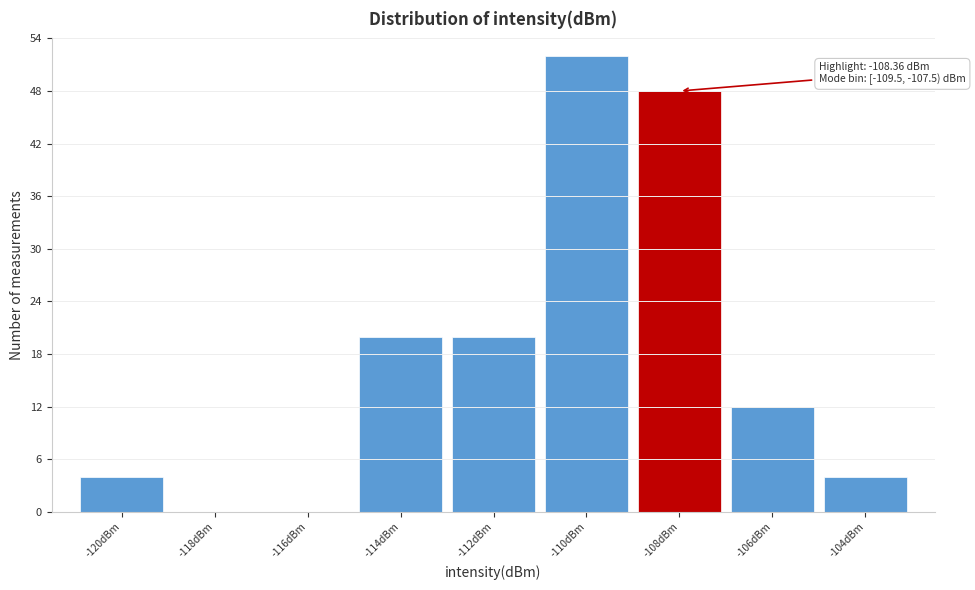

Reading left to right, extract all data points from this chart.

-120dBm=4	-118dBm=0	-116dBm=0	-114dBm=20	-112dBm=20	-110dBm=52	-108dBm=48	-106dBm=12	-104dBm=4